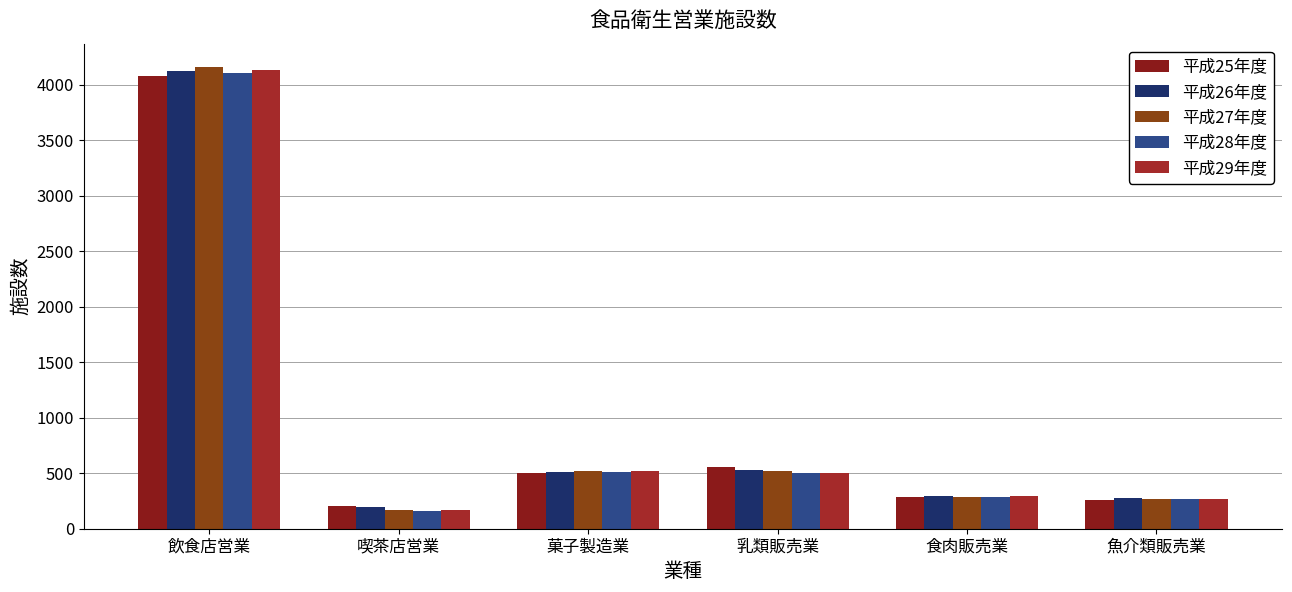

True or false: 平成27年度 has a value of 519 at 菓子製造業.

True